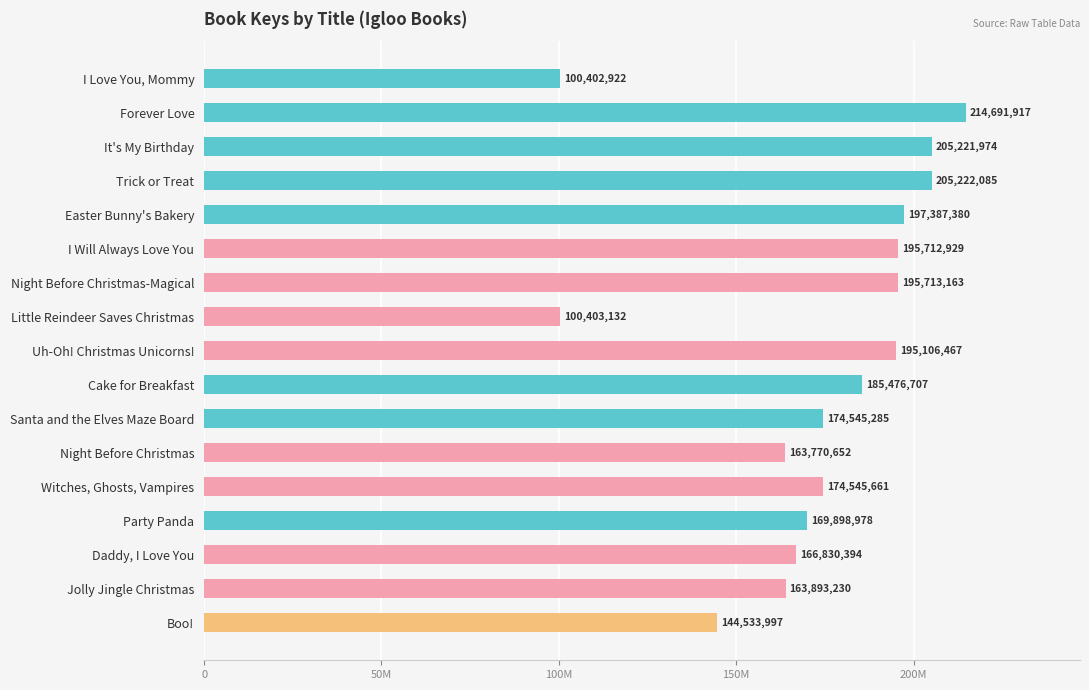

List the labels in order of value, smallest first.

I Love You, Mommy, Little Reindeer Saves Christmas, Boo!, Night Before Christmas, Jolly Jingle Christmas, Daddy, I Love You, Party Panda, Santa and the Elves Maze Board, Witches, Ghosts, Vampires, Cake for Breakfast, Uh-Oh! Christmas Unicorns!, I Will Always Love You, Night Before Christmas-Magical, Easter Bunny's Bakery, It's My Birthday, Trick or Treat, Forever Love